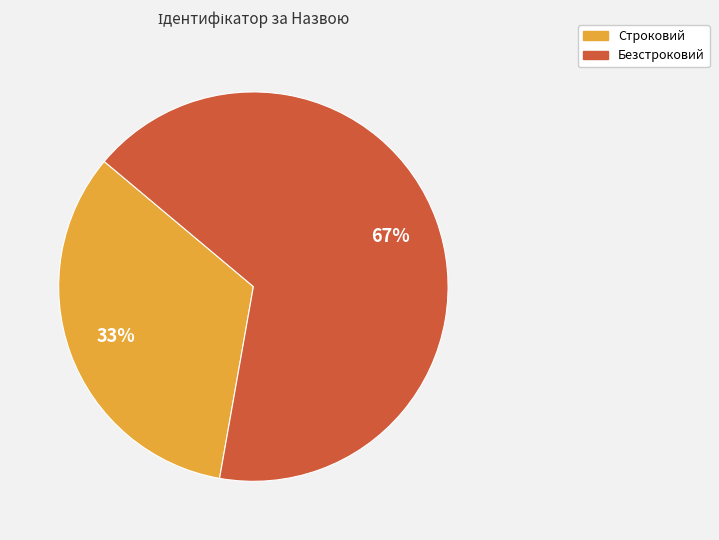

Count the number of slices in the pie.

2